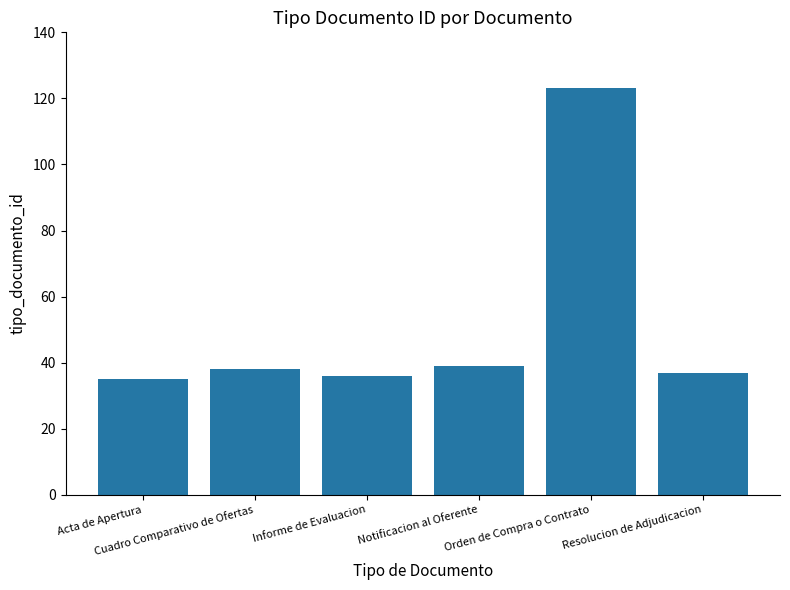

What is the sum of the values at Informe de Evaluacion and Resolucion de Adjudicacion?

73